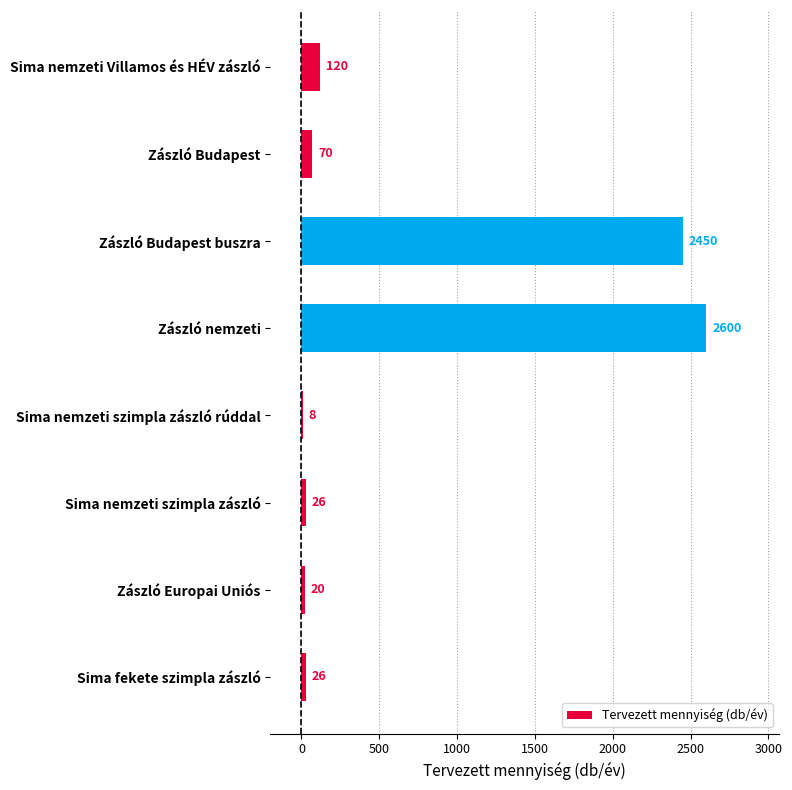

Between Sima nemzeti szimpla zászló rúddal and Zászló nemzeti, which is larger?

Zászló nemzeti